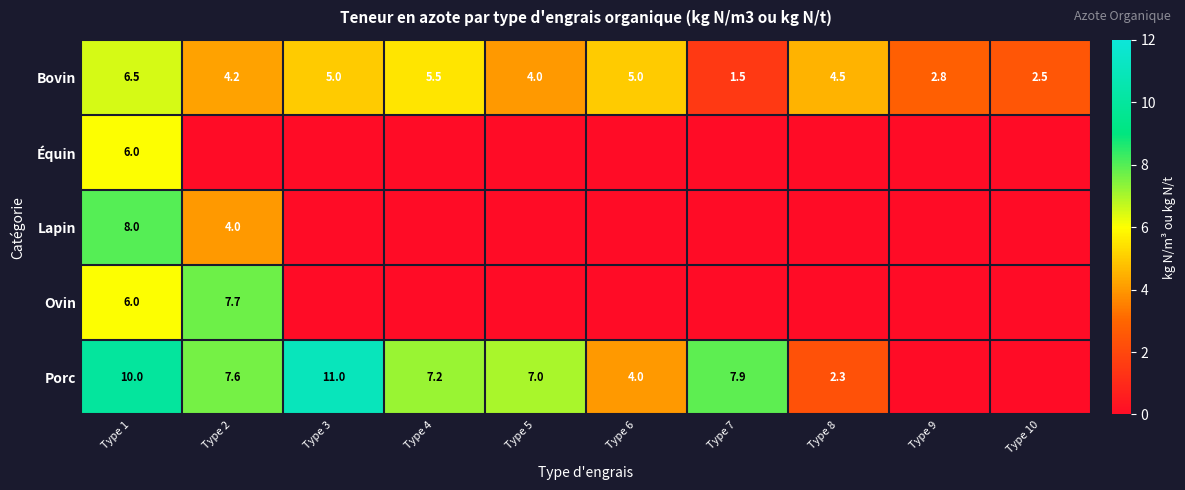

At which label is Bovin closest to 4?

Type 5